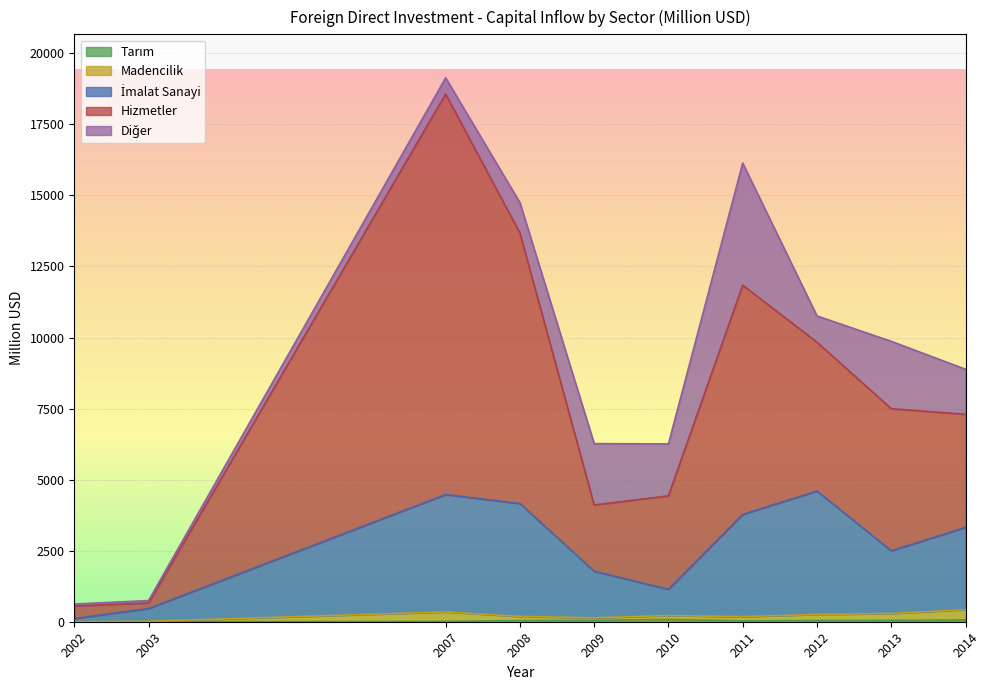

Does the chart display data point markers on the line(s)?

No